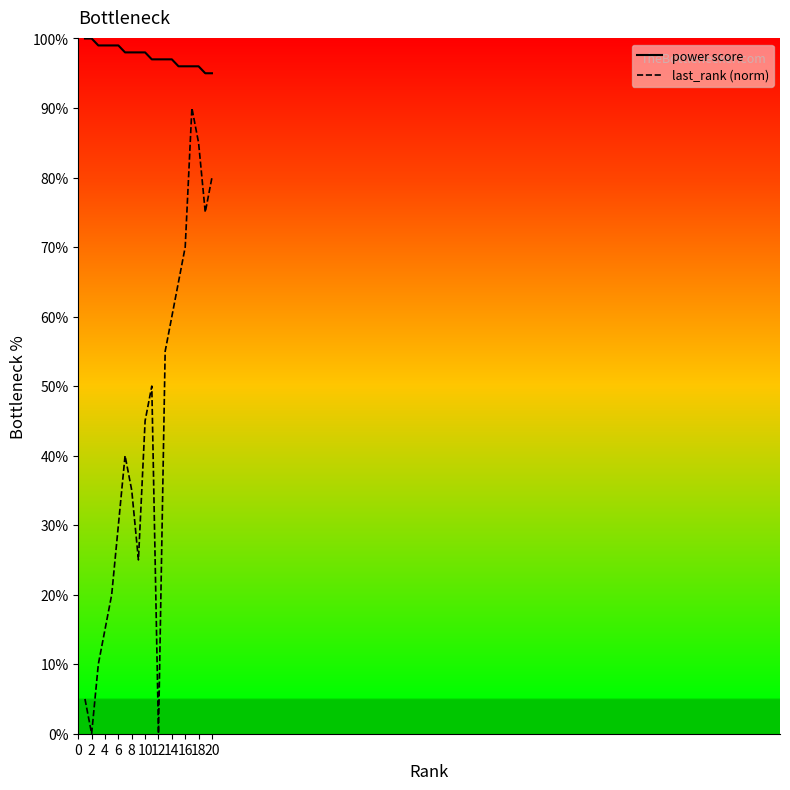

Which series has the widest spread of values?

last_rank (norm)